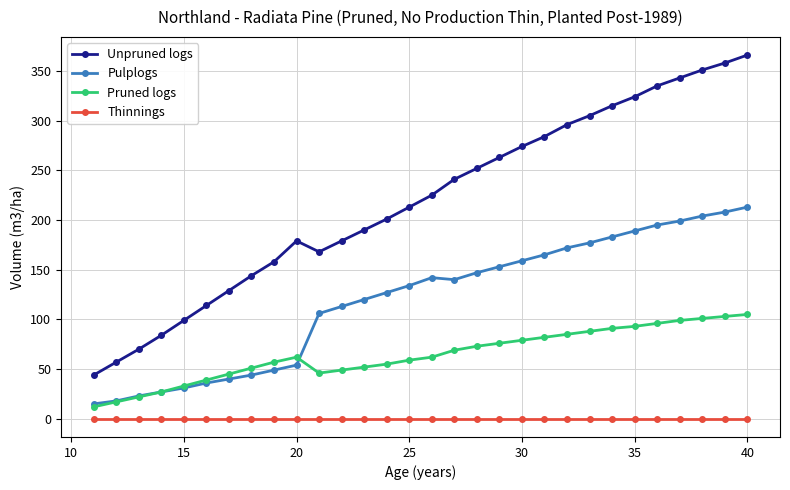

What are all the series names shown in the legend?

Unpruned logs, Pulplogs, Pruned logs, Thinnings